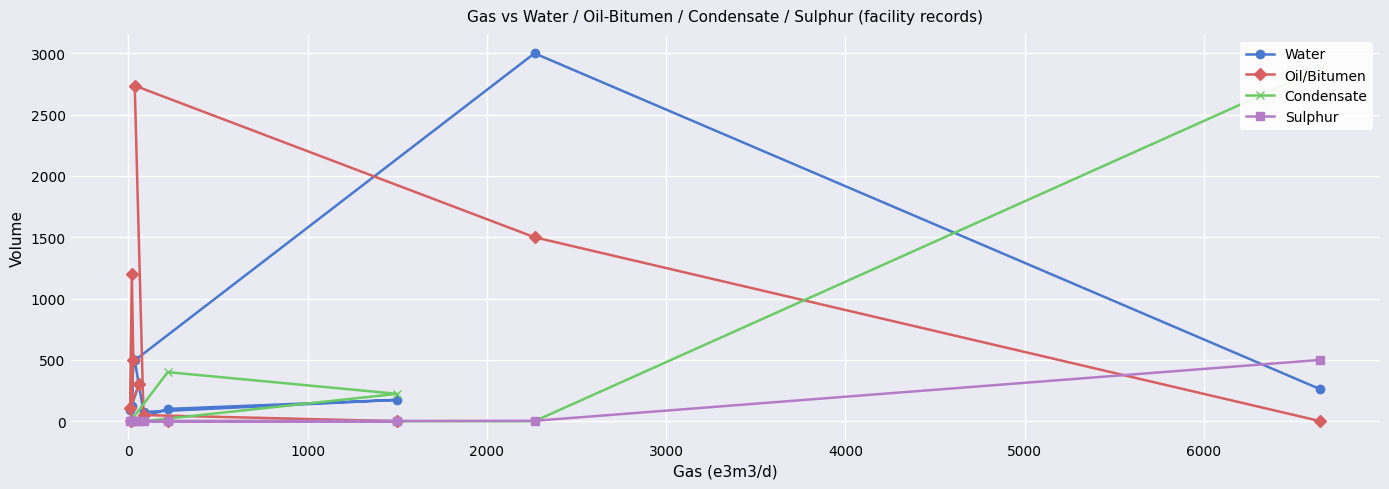

What is the maximum value for Water?

3000